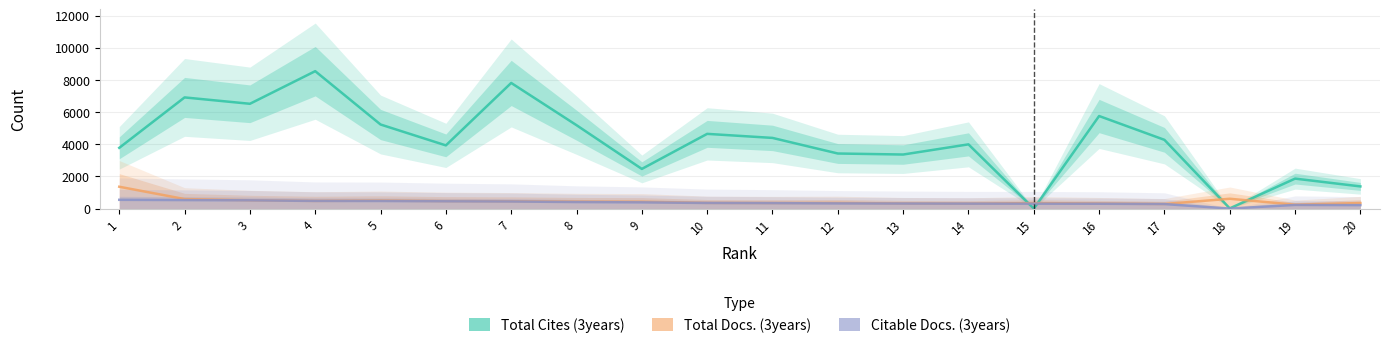

How many values in the Total Docs. (3years) series exceed 424?

9